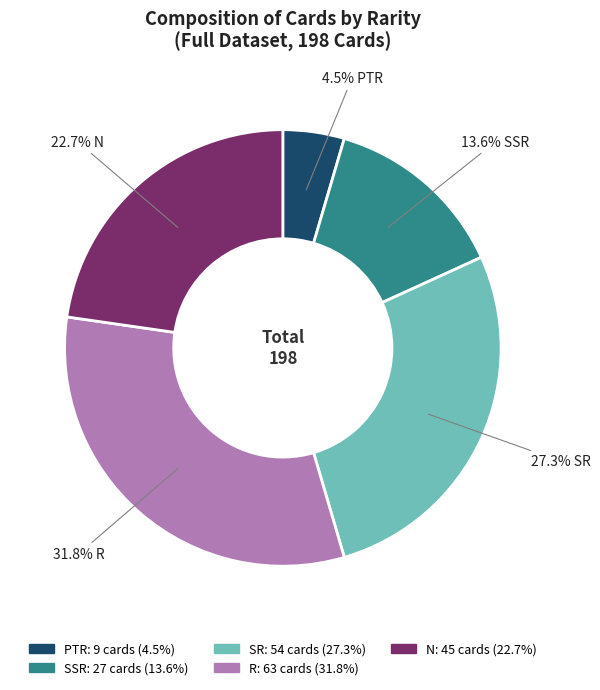

To the nearest percent, what is the average slice percentage?

20%